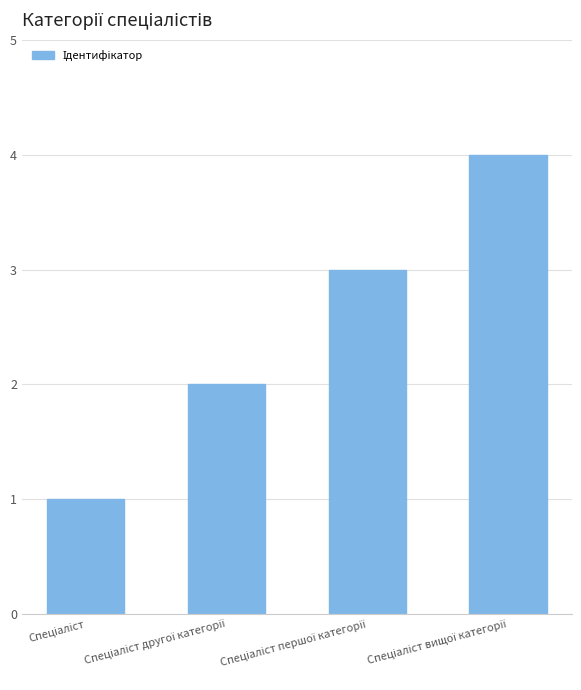

What is the difference between the second highest and second lowest values?

1